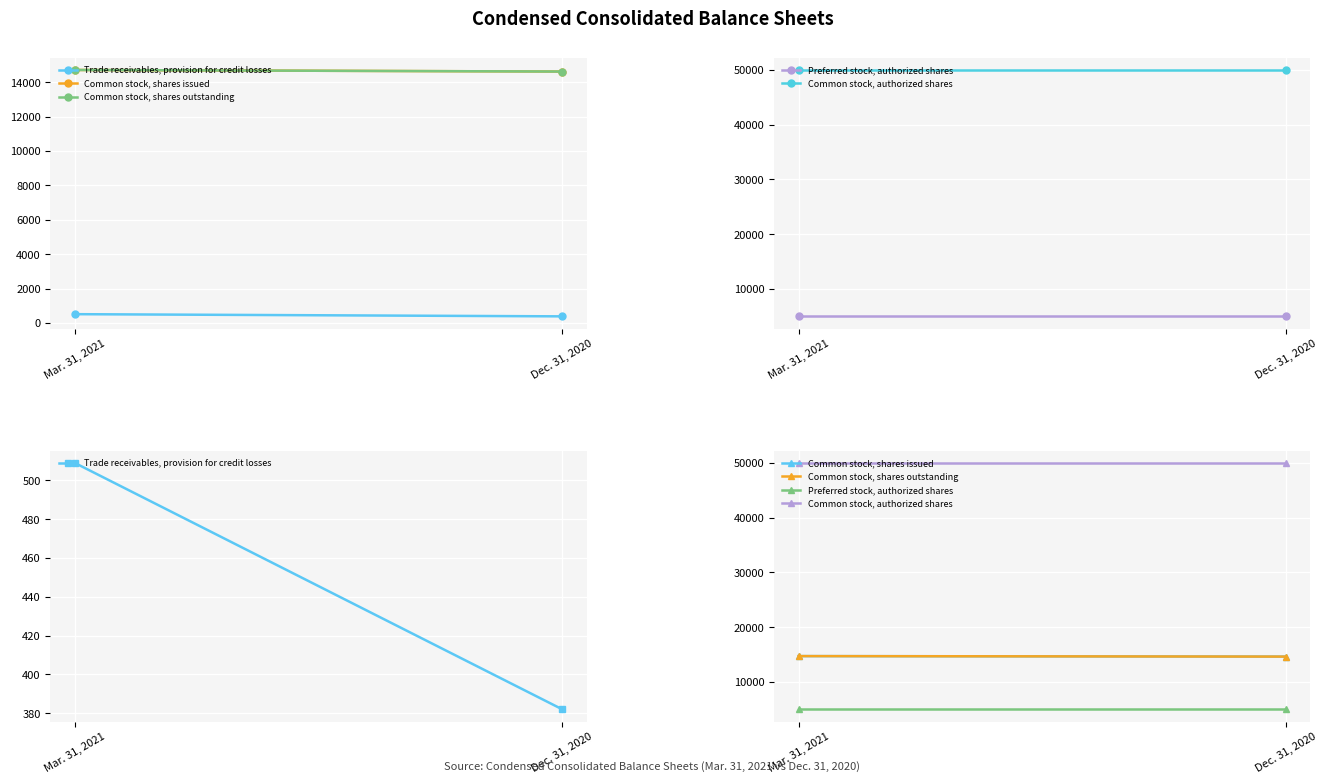

Which series has the widest spread of values?

Trade receivables, provision for credit losses